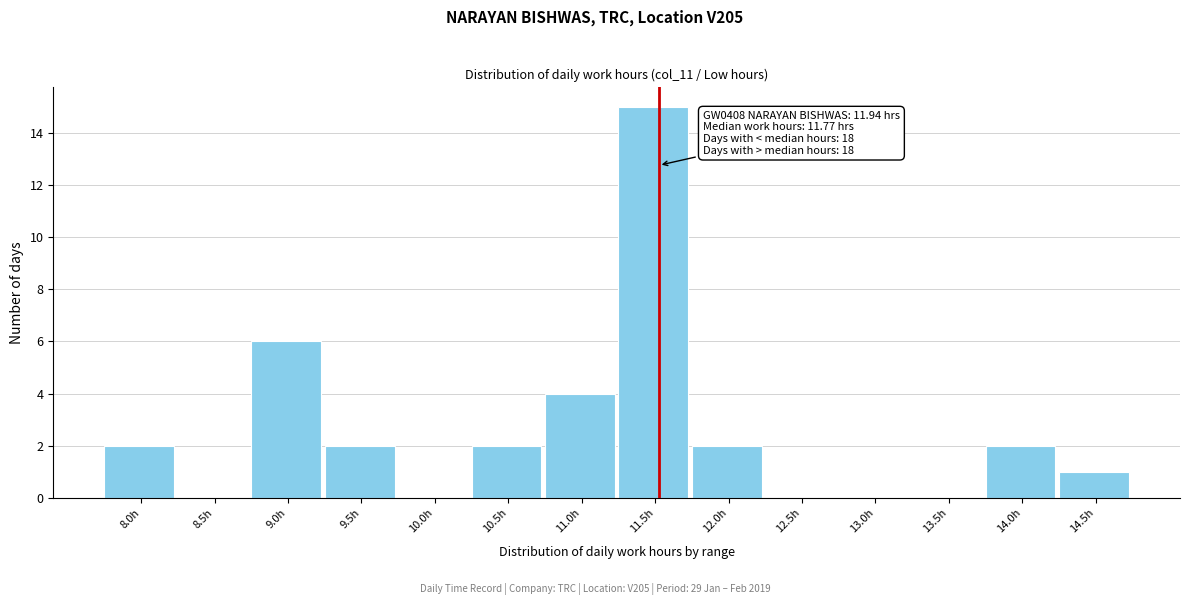

Reading left to right, transcribe all the data shown in this chart.

8.0h=2	8.5h=0	9.0h=6	9.5h=2	10.0h=0	10.5h=2	11.0h=4	11.5h=15	12.0h=2	12.5h=0	13.0h=0	13.5h=0	14.0h=2	14.5h=1